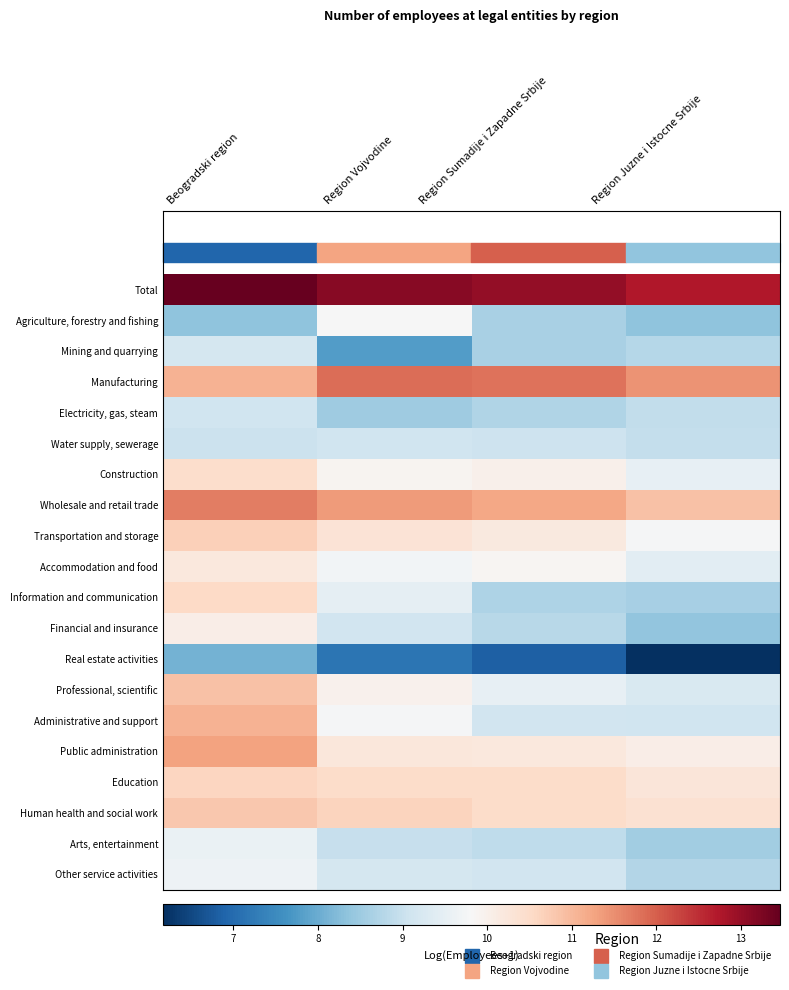

Rank the series by their maximum value, from lowest to highest.

Real estate activities, Electricity, gas, steam, Water supply, sewerage, Mining and quarrying, Arts, entertainment, Other service activities, Agriculture, forestry and fishing, Financial and insurance, Accommodation and food, Construction, Information and communication, Education, Transportation and storage, Human health and social work, Professional, scientific, Administrative and support, Public administration, Wholesale and retail trade, Manufacturing, Total